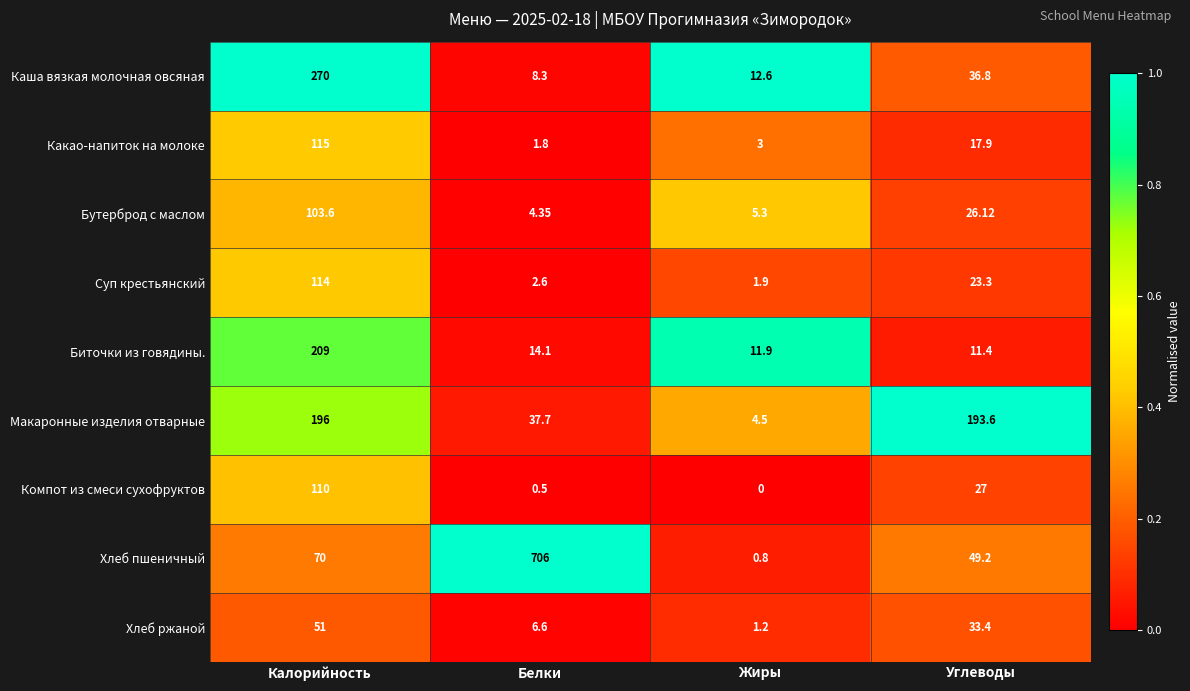

List the labels in order of Каша вязкая молочная овсяная value, smallest first.

Белки, Жиры, Углеводы, Калорийность